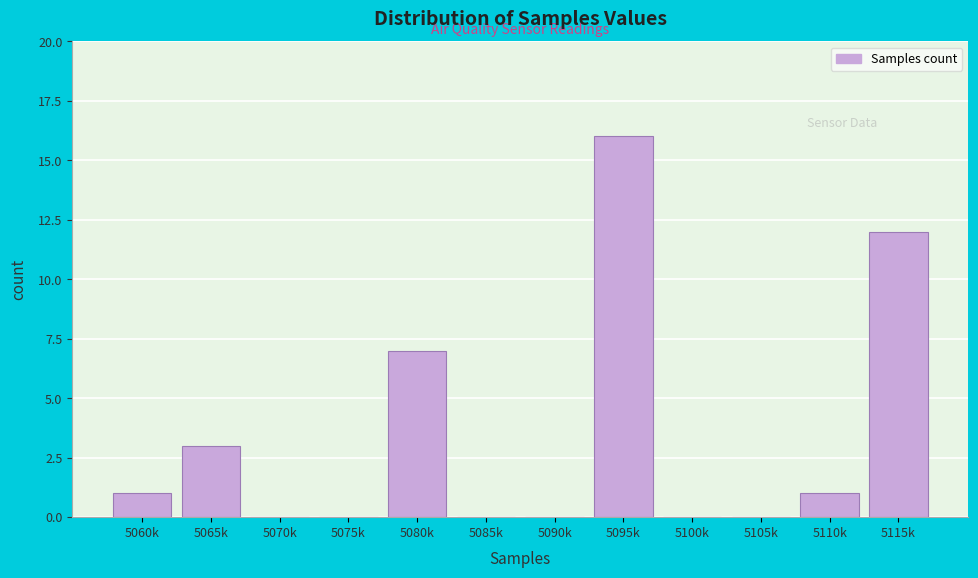

Reading right to left, extract all data points from this chart.

5115k=12	5110k=1	5105k=0	5100k=0	5095k=16	5090k=0	5085k=0	5080k=7	5075k=0	5070k=0	5065k=3	5060k=1